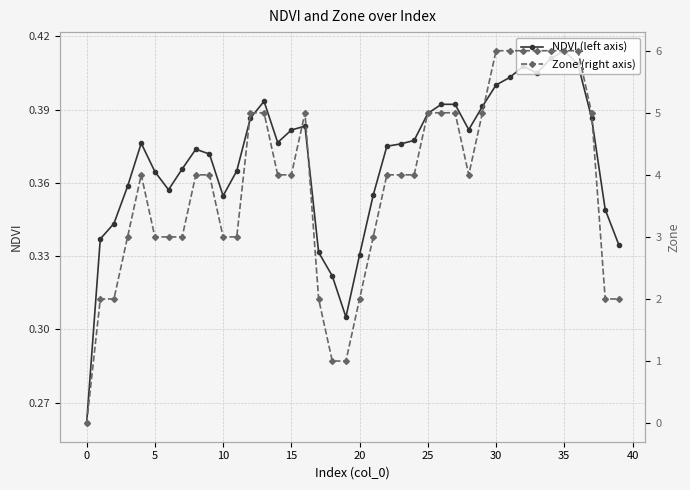

Which has a higher value, 33 or 35?

35